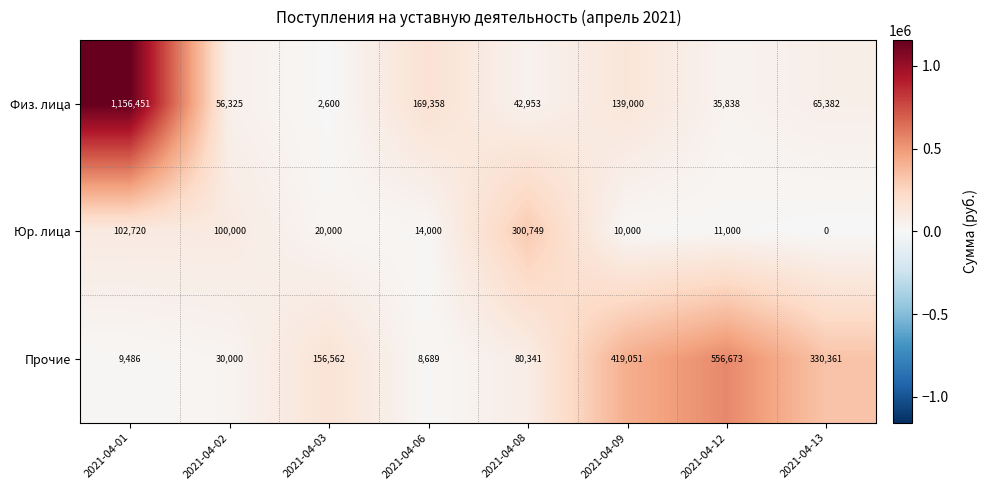

What is the total value across all series at 2021-04-01?

1268657